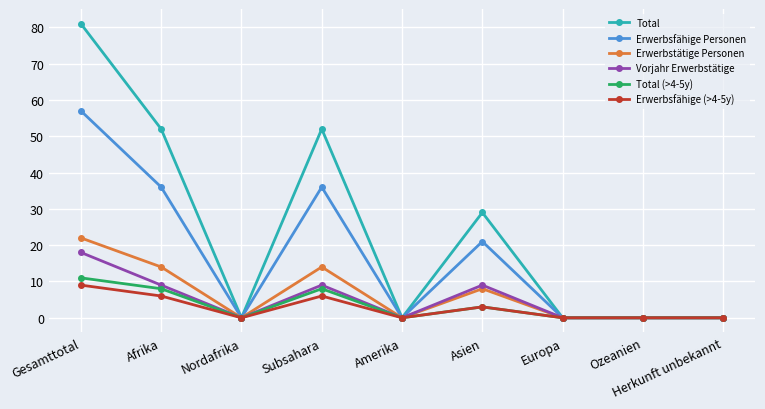

Reading left to right, extract all data points from this chart.

Total: 81	52	0	52	0	29	0	0	0
Erwerbsfähige Personen: 57	36	0	36	0	21	0	0	0
Erwerbstätige Personen: 22	14	0	14	0	8	0	0	0
Vorjahr Erwerbstätige: 18	9	0	9	0	9	0	0	0
Total (>4-5y): 11	8	0	8	0	3	0	0	0
Erwerbsfähige (>4-5y): 9	6	0	6	0	3	0	0	0